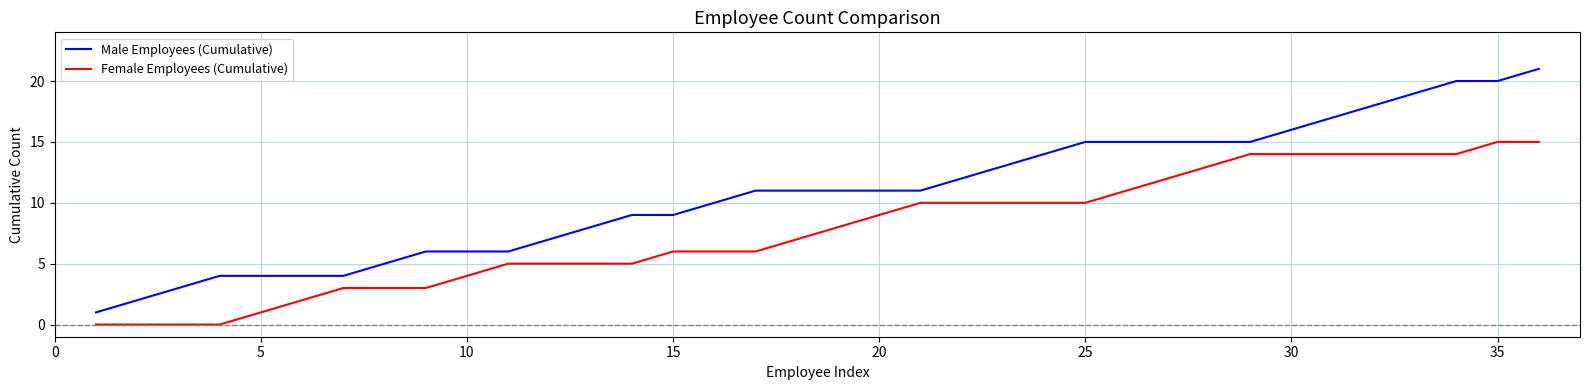

True or false: Male Employees (Cumulative) and Female Employees (Cumulative) intersect in this chart.

False